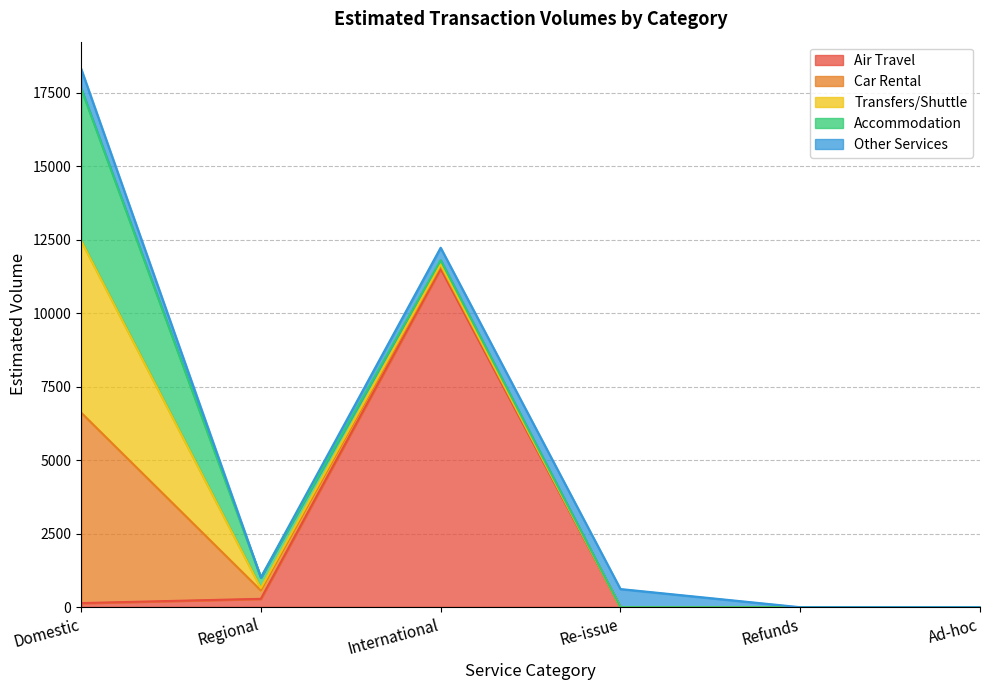

True or false: Accommodation has a value of 1823 at Ad-hoc.

False